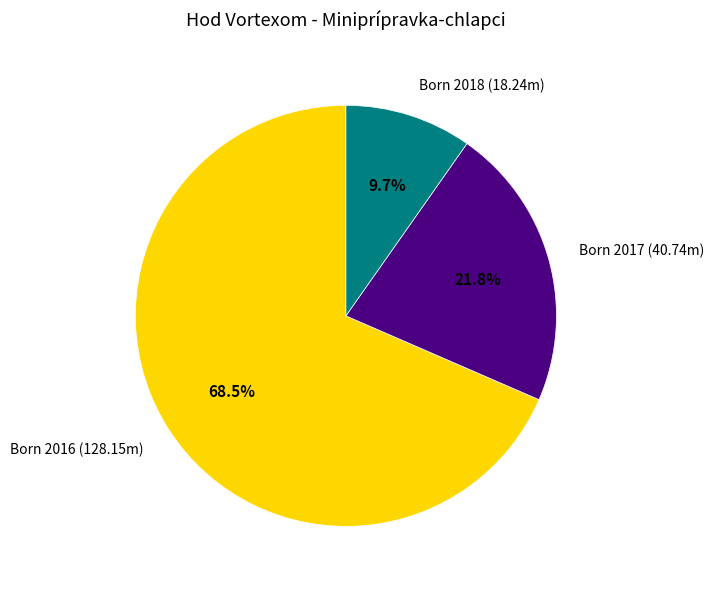

To the nearest percent, what is the difference between the largest and smallest slice percentages?

59%